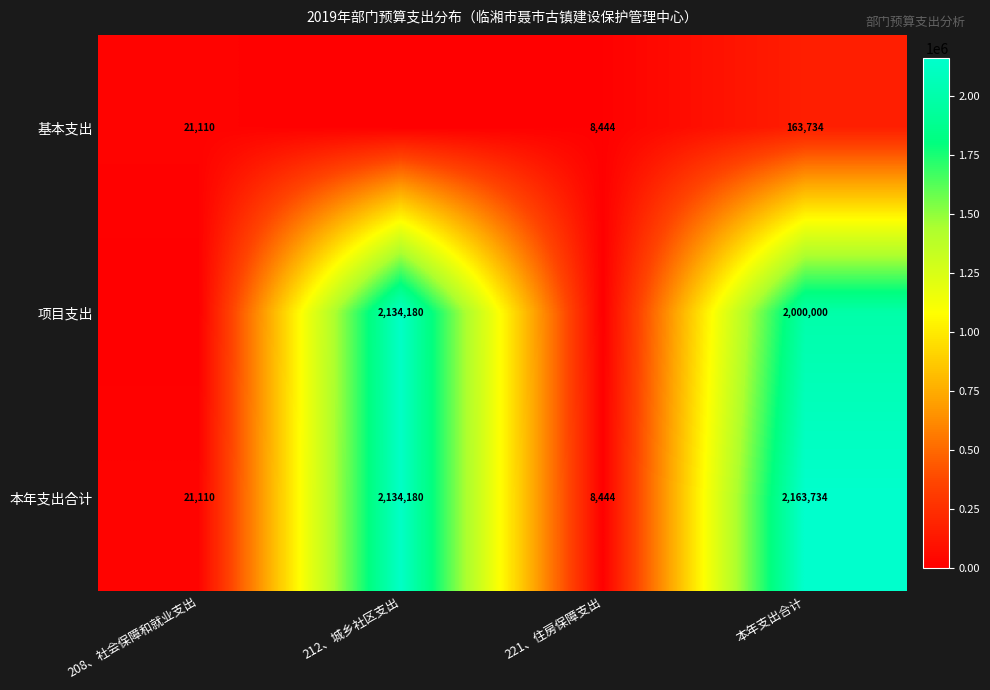

List the labels in order of 本年支出合计 value, largest first.

本年支出合计, 212、城乡社区支出, 208、社会保障和就业支出, 221、住房保障支出